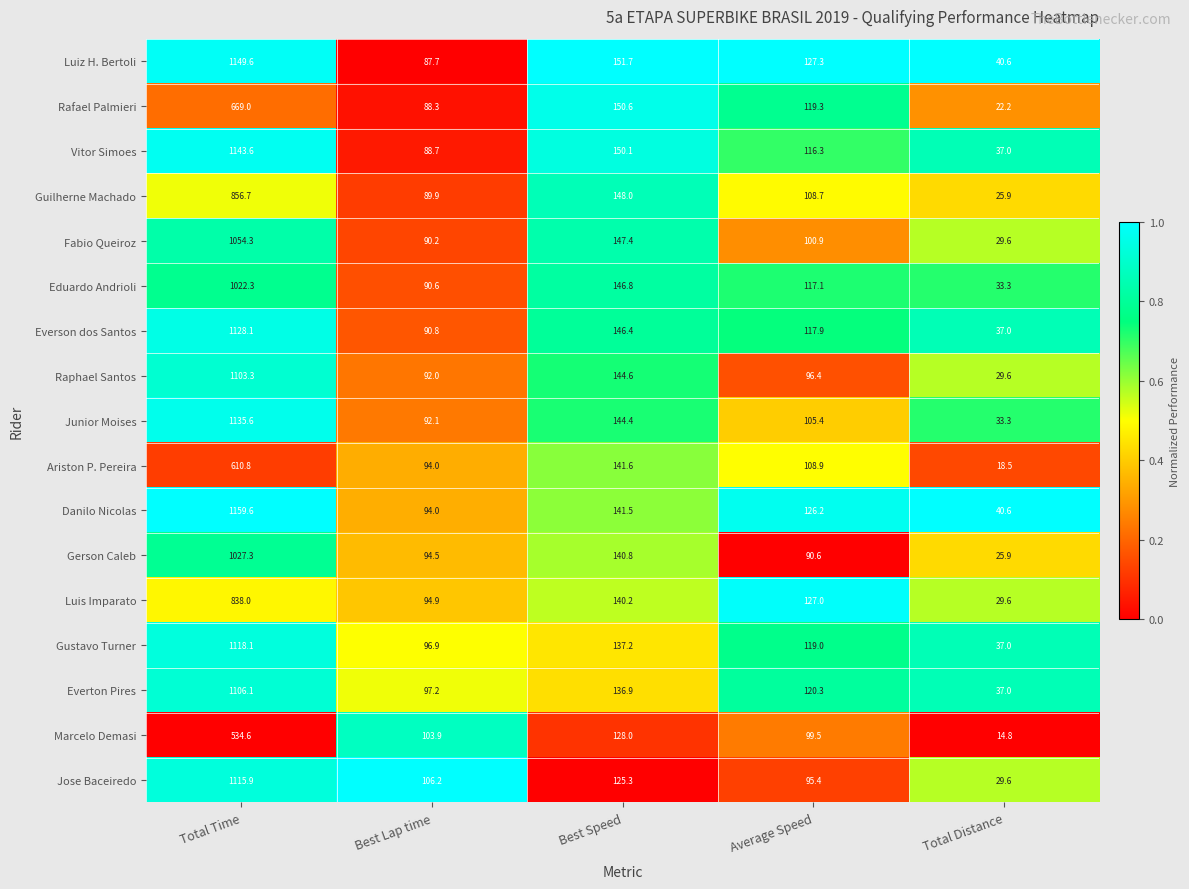

What is the difference between the maximum and minimum values in the Raphael Santos series?

1073.7